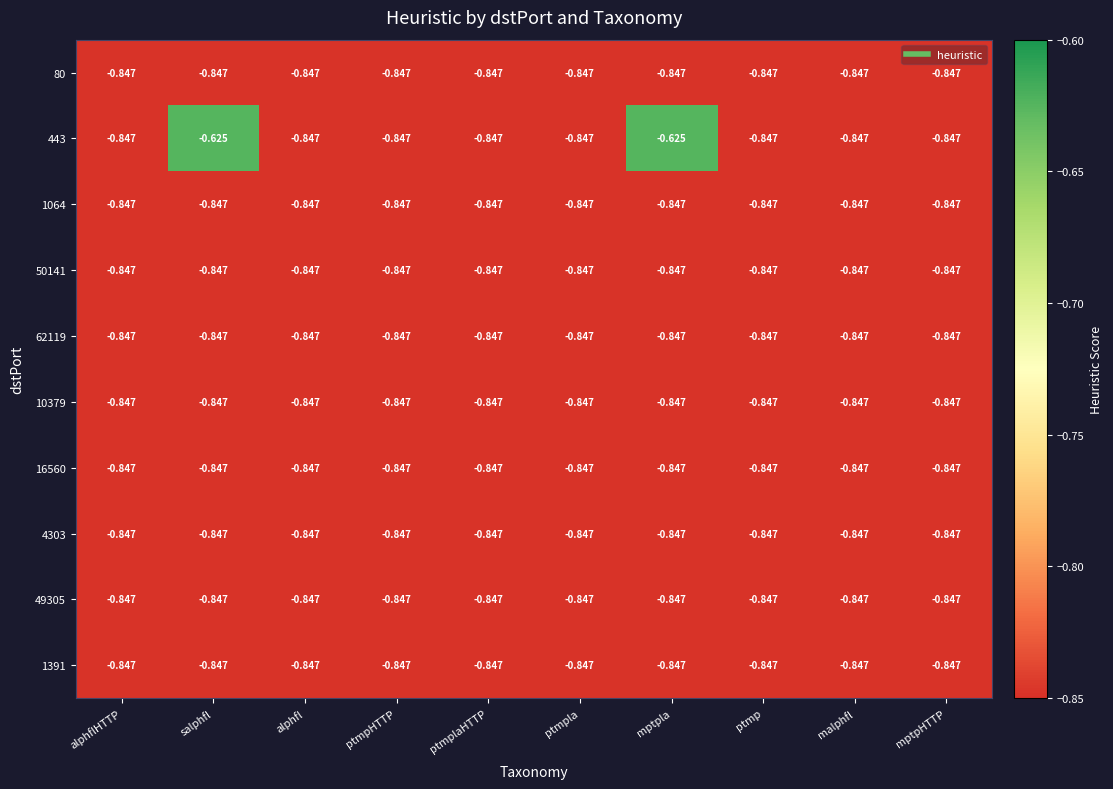

Which series has the widest spread of values?

443